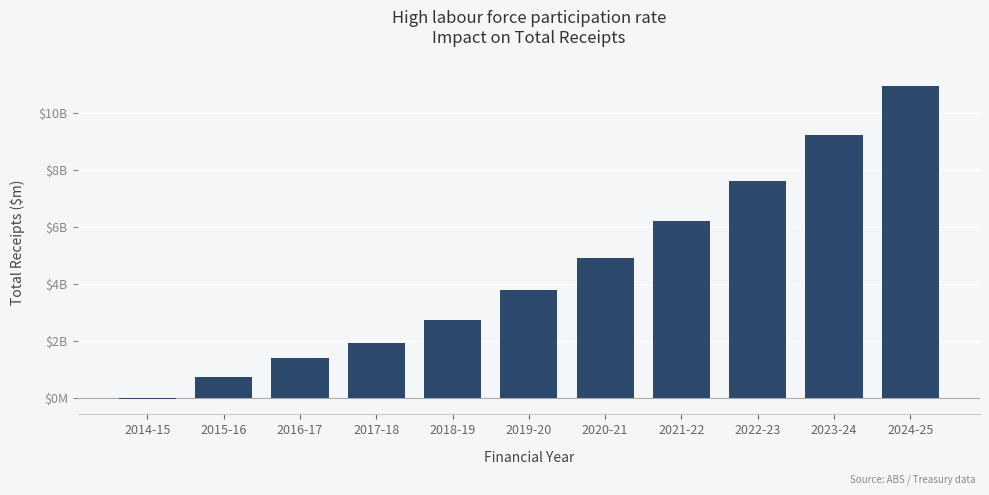

Where is the data nearest to the value 5450?

2020-21